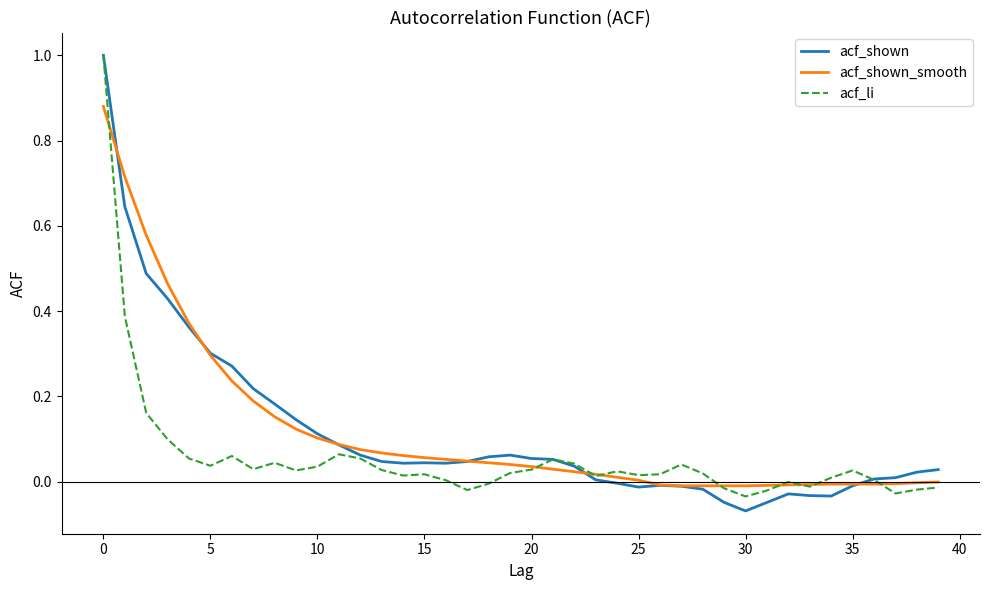

Which series has the largest range (max minus min)?

acf_shown